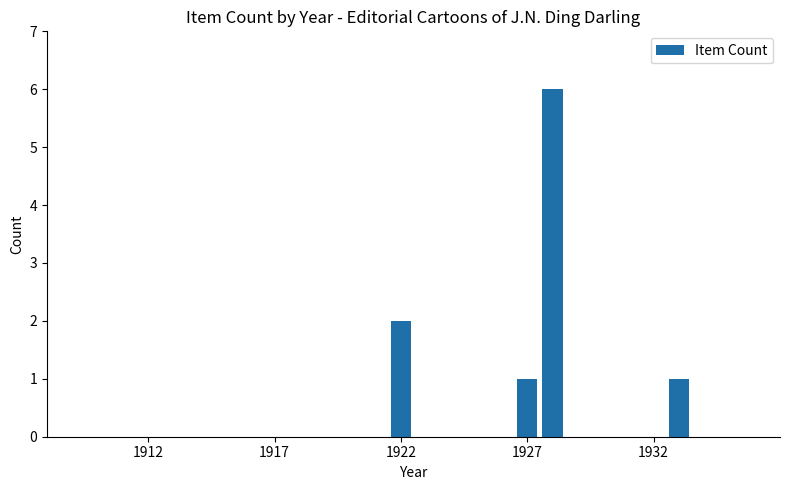

What is the greatest value displayed?

6